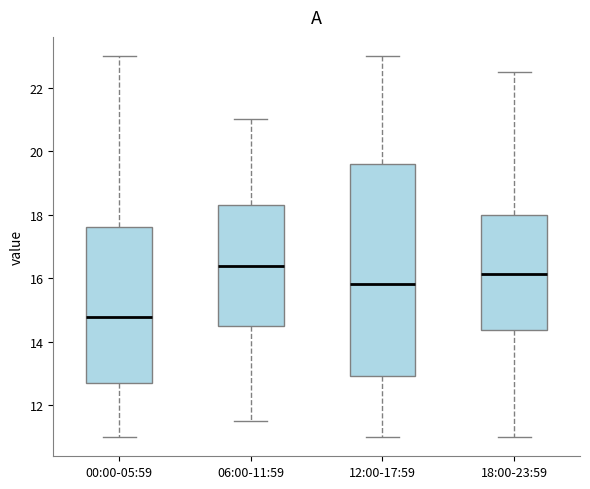

Which box's median line is the lowest?

00:00-05:59